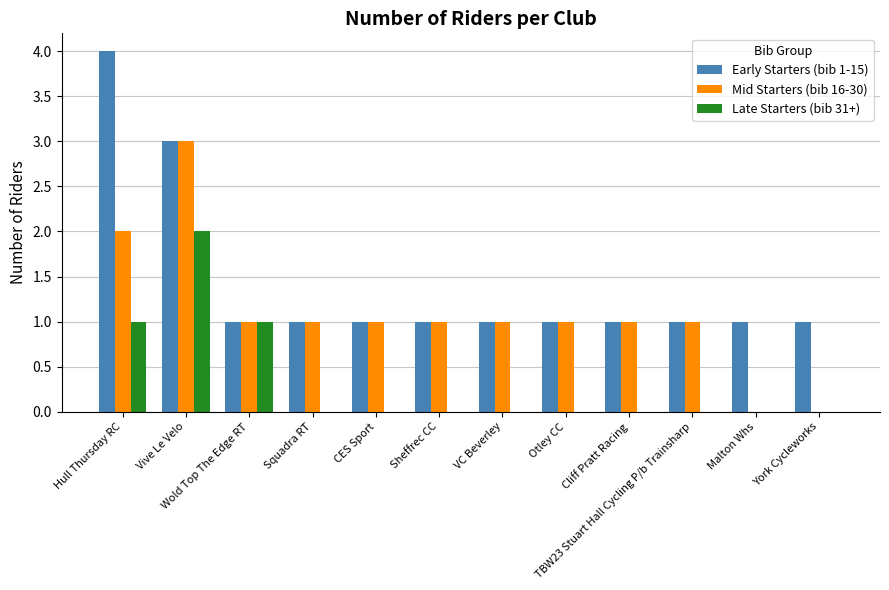

How many groups of bars are there?

12